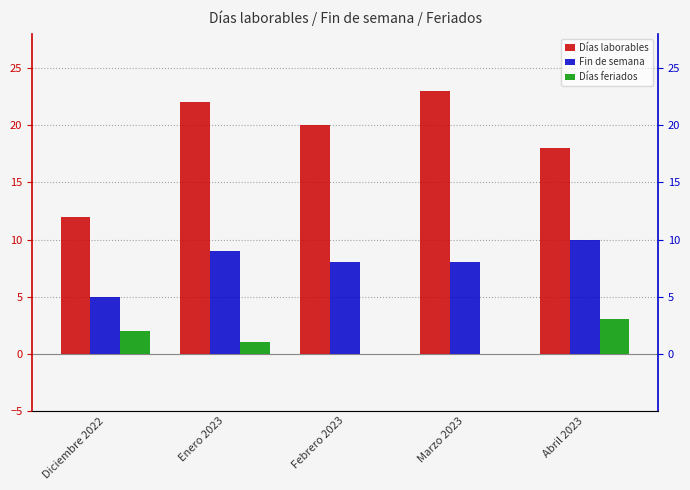

Where does the Fin de semana series first go above 8?

Enero 2023